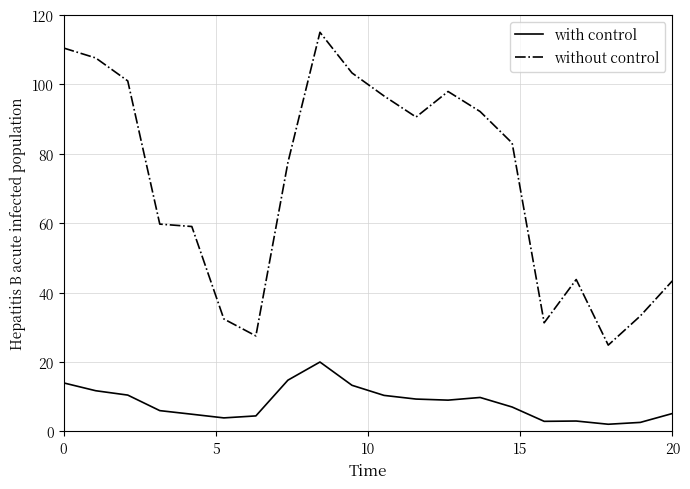

Rank the series by their maximum value, from lowest to highest.

with control, without control